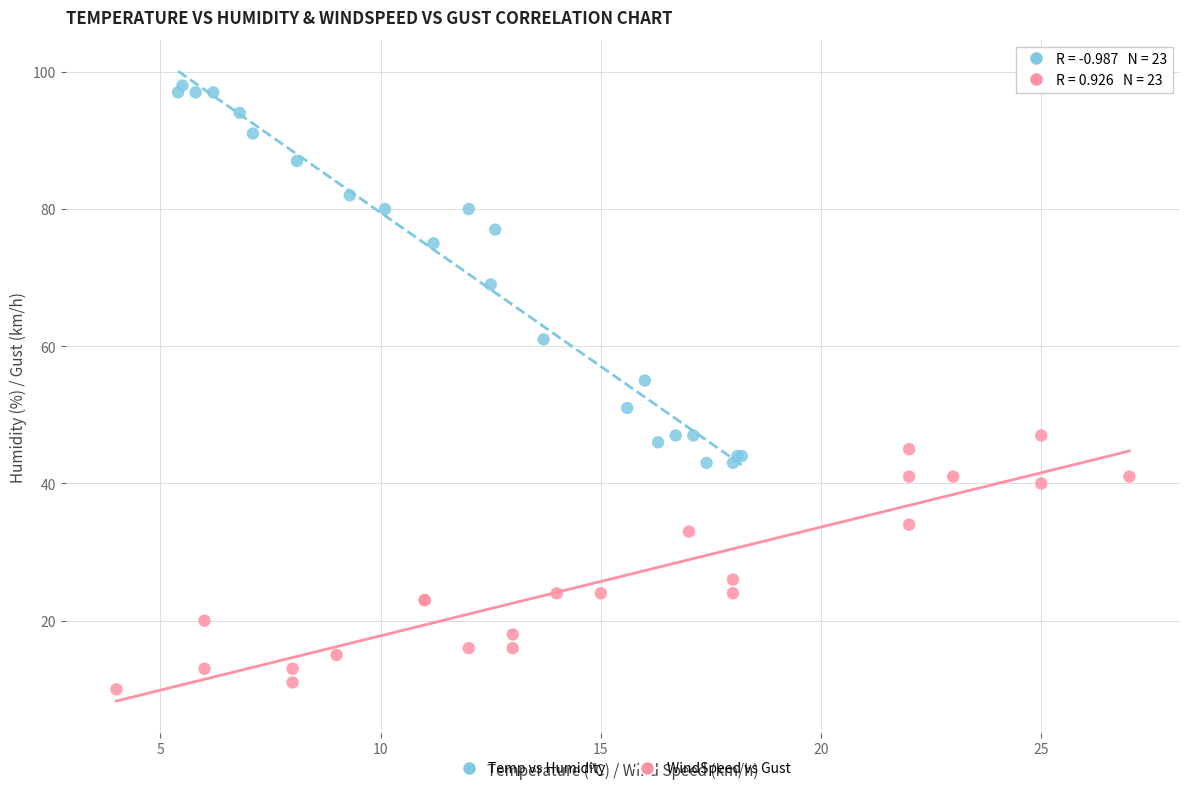

Which series reaches the minimum Y coordinate?

WindSpeed vs Gust